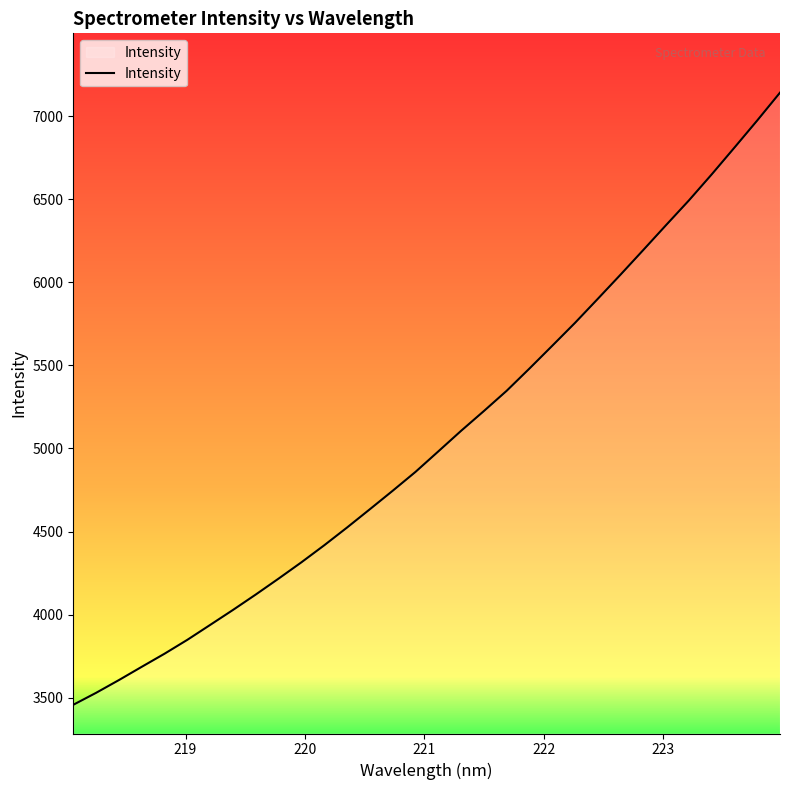

What is the sum of all values?

161765.7